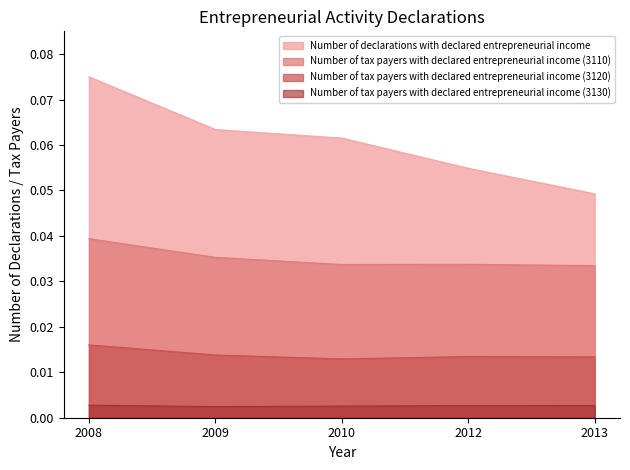

Is the value of Number of tax payers with declared entrepreneurial income (3110) at 2012 greater than the value of Number of declarations with declared entrepreneurial income at 2013?

No